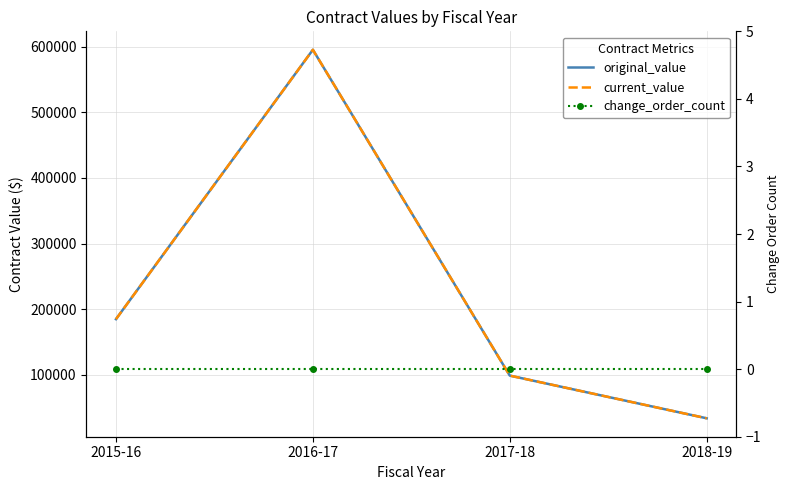

What is the label of the 2nd point from the right?

2017-18